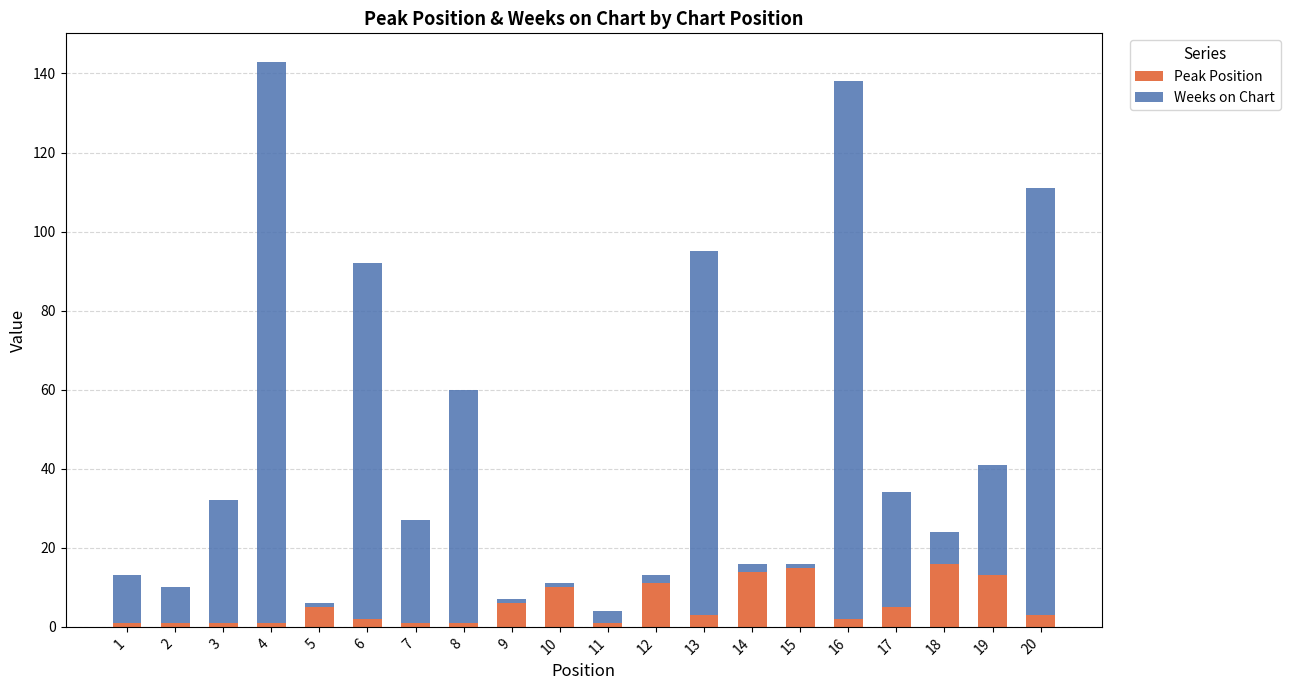

What is the sum of all Peak Position values?

112